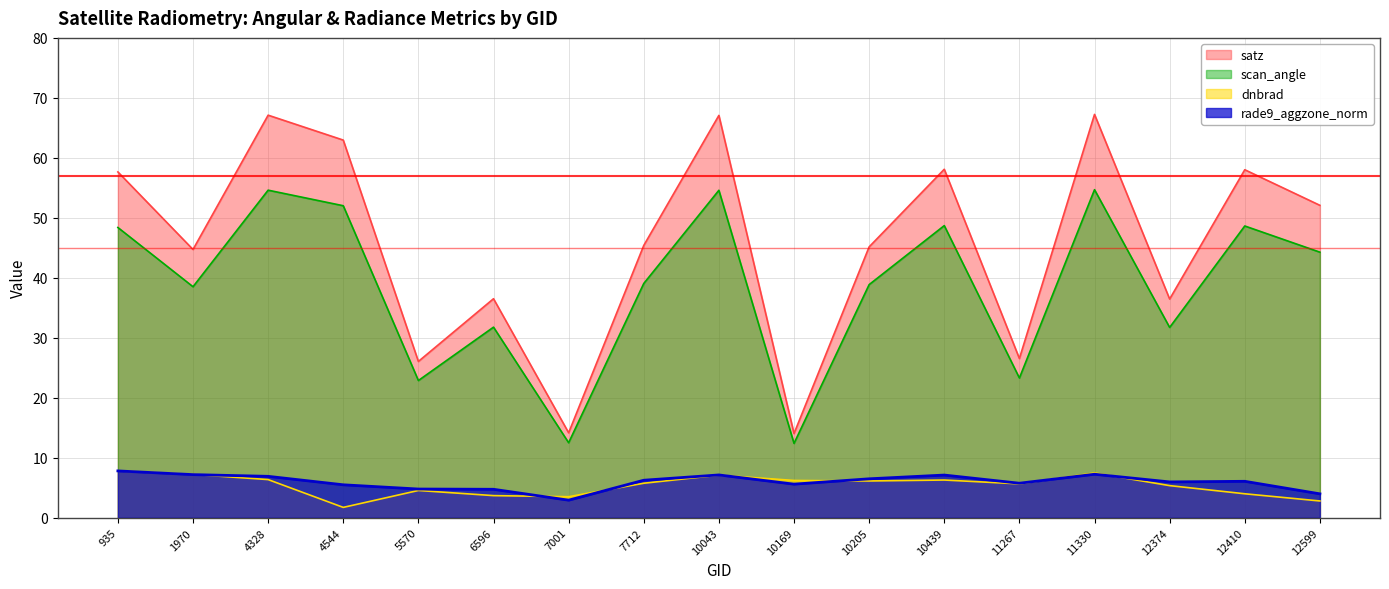

How many lines are shown in the chart?

4